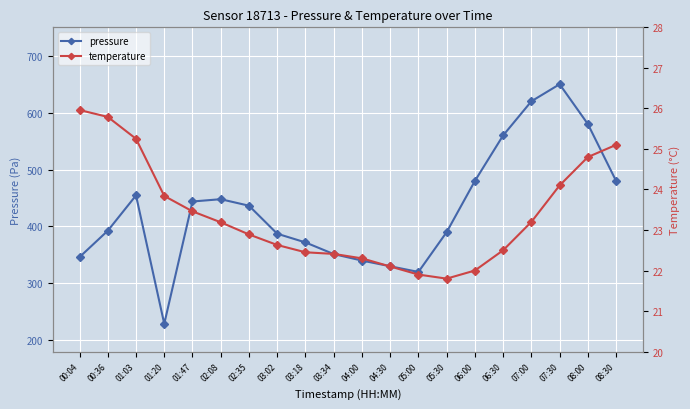

What is the maximum value shown in the chart?

650.0